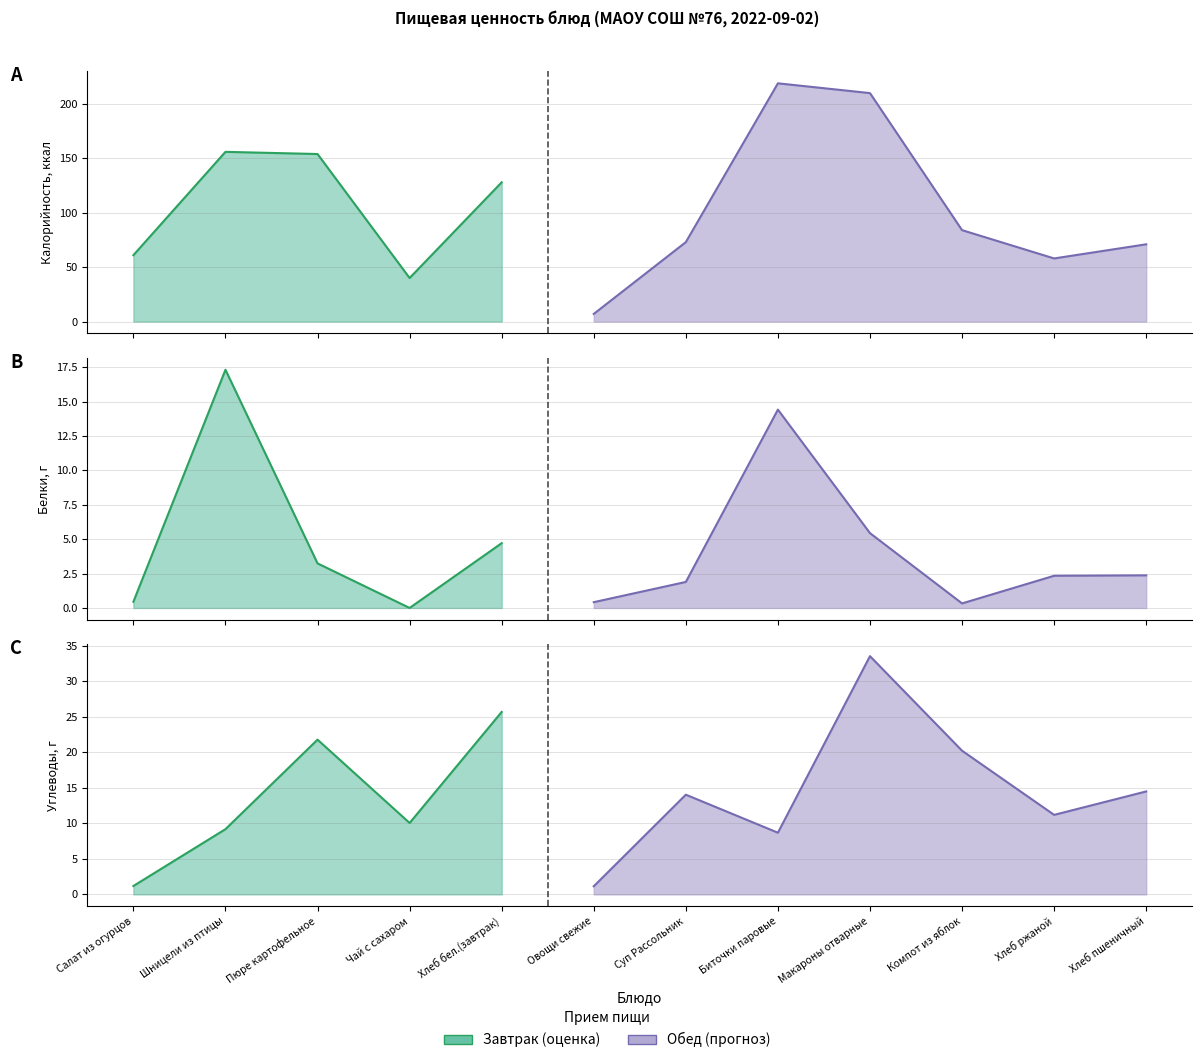

True or false: Белки and Калорийность cross at least once.

False